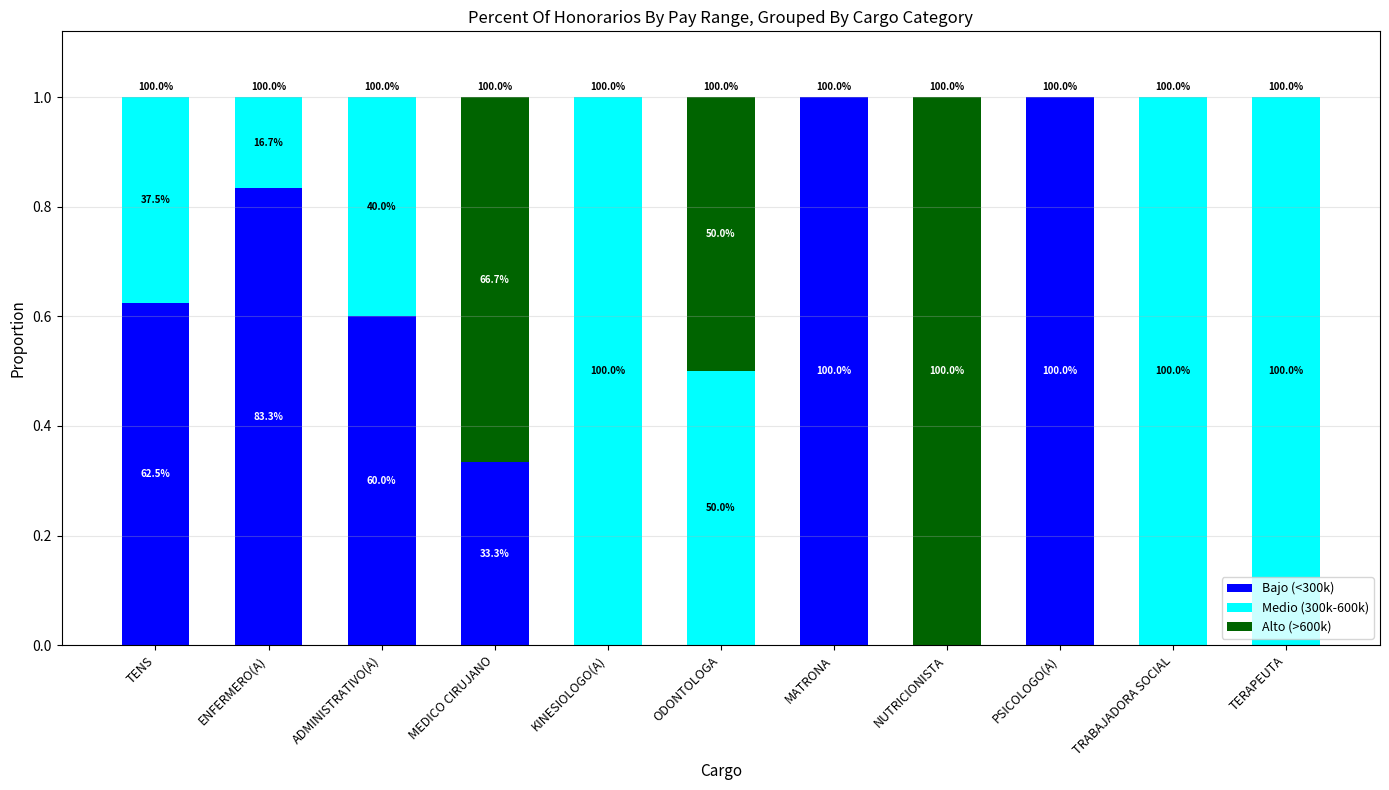

What value does the Medio (300k-600k) series have at ADMINISTRATIVO(A)?

0.4